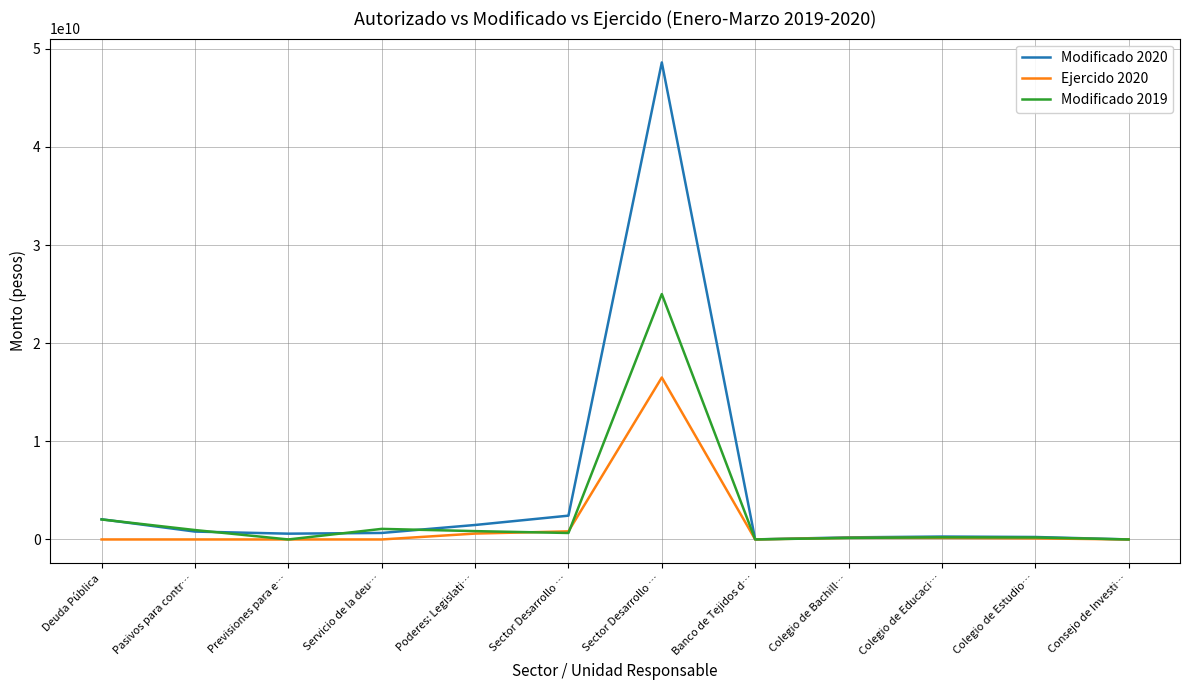

True or false: Modificado 2019 and Ejercido 2020 intersect in this chart.

True